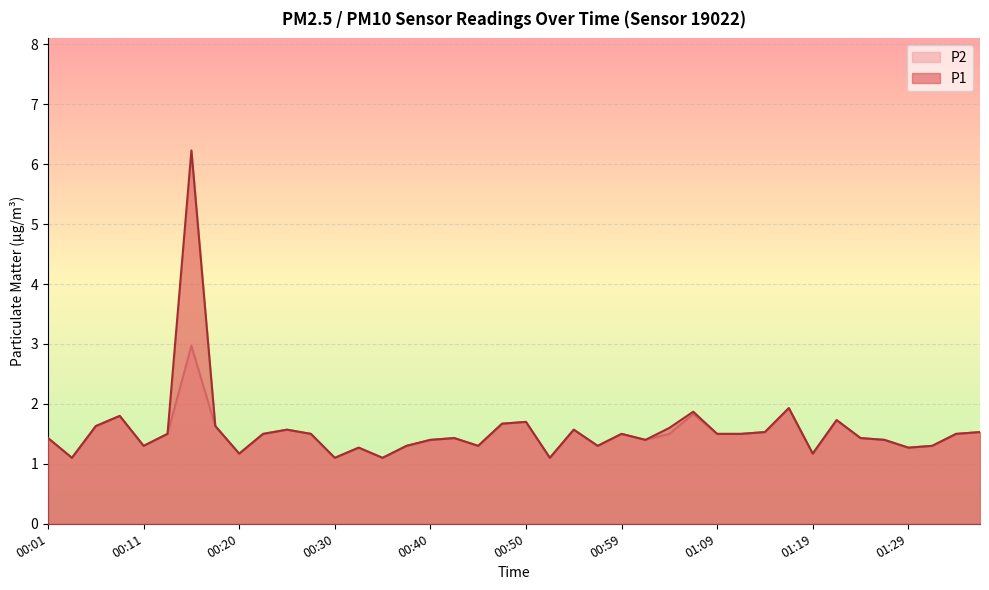

What is the approximate value of P2 at 00:54?

1.6